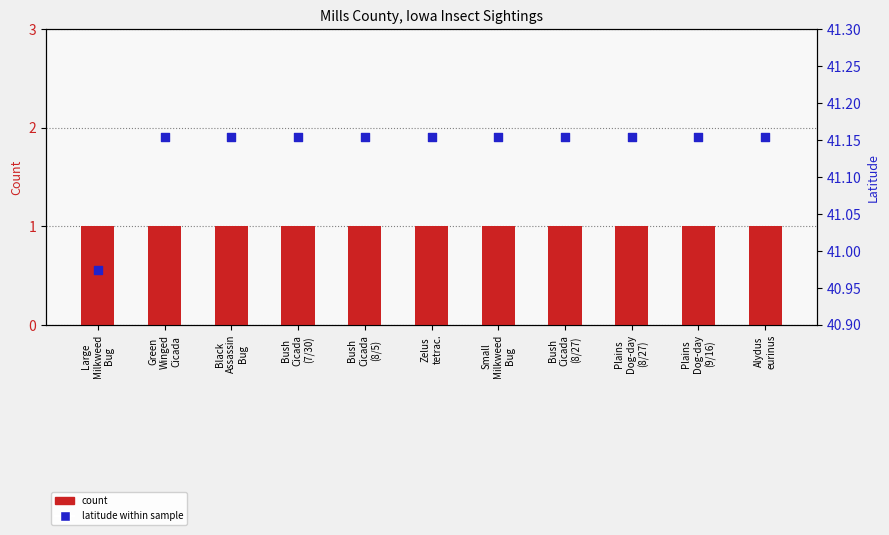

What is the total value across all series at Bush
Cicada
(8/5)?

42.2